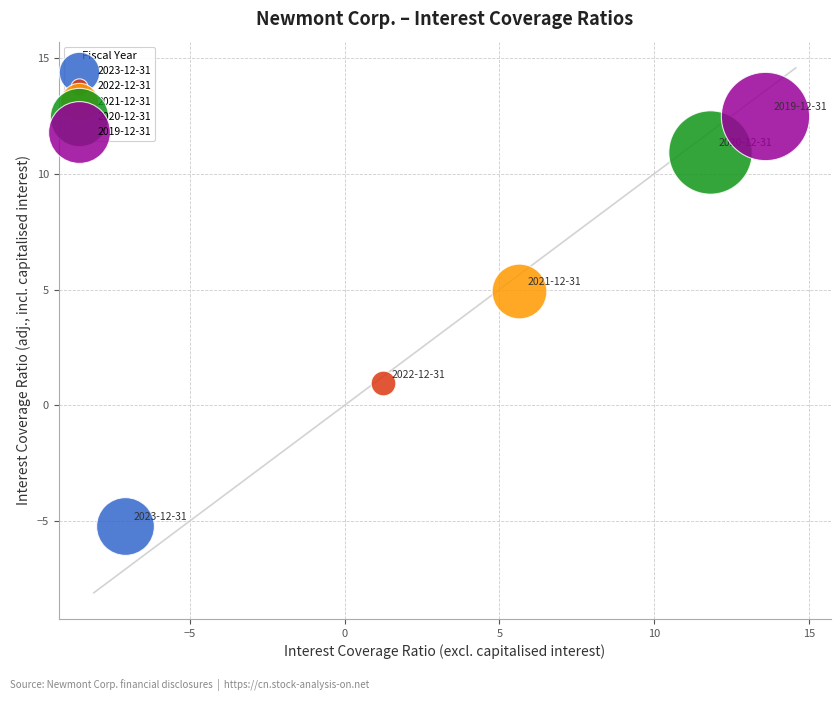

What are all the series names shown in the legend?

2023-12-31, 2022-12-31, 2021-12-31, 2020-12-31, 2019-12-31